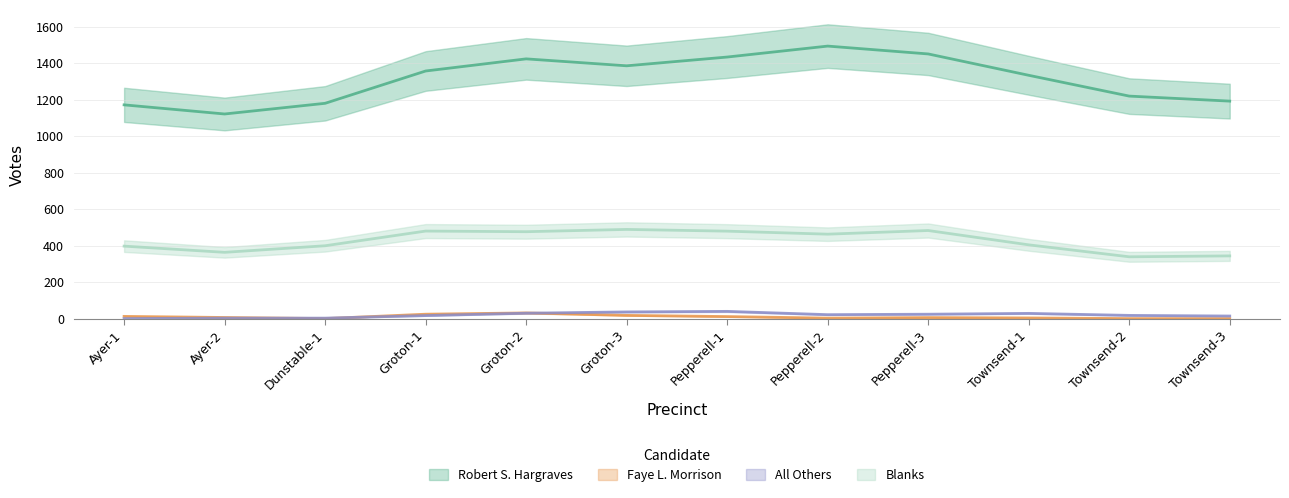

Which series has the largest range (max minus min)?

Robert S. Hargraves